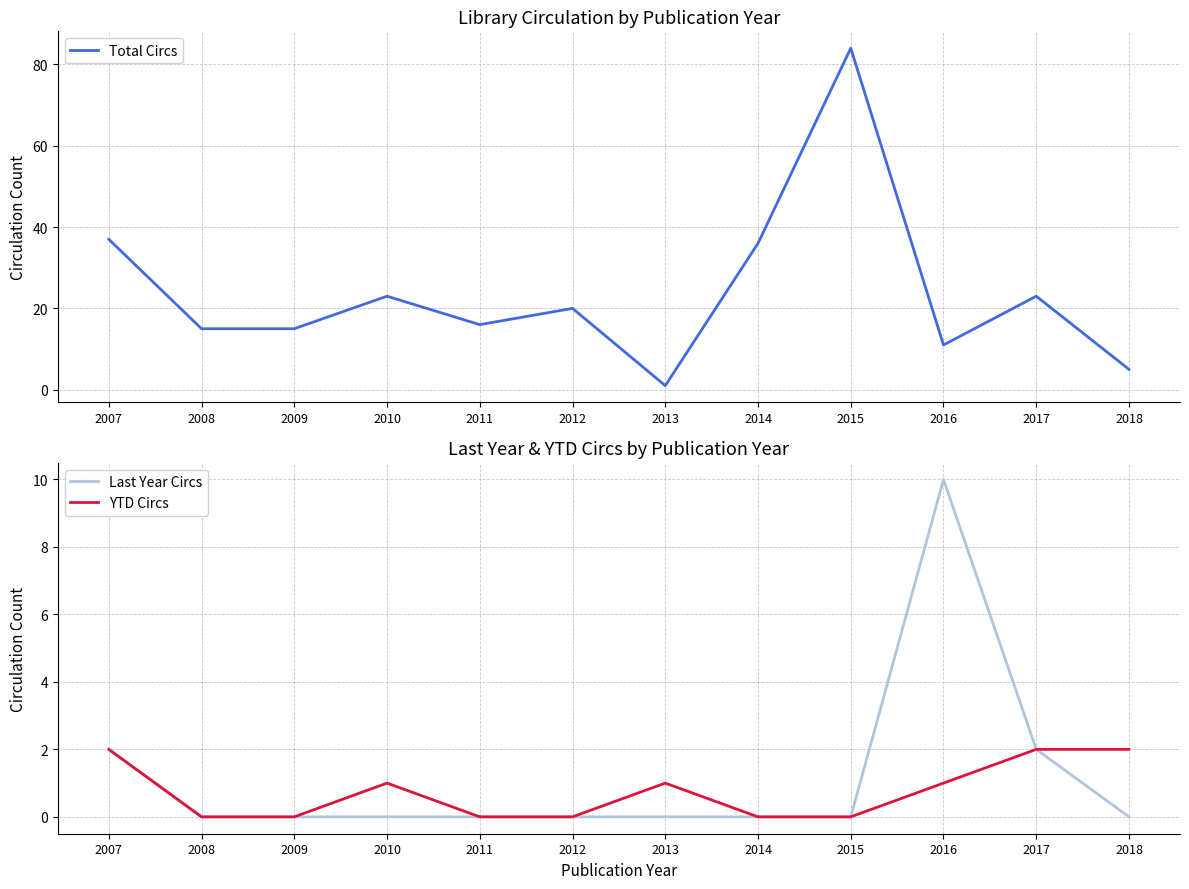

True or false: Last Year Circs has a value of 0 at 2010.

True